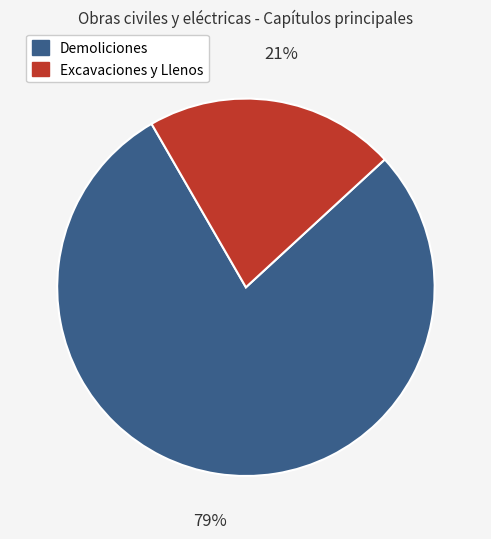

How many slices are in this pie chart?

2